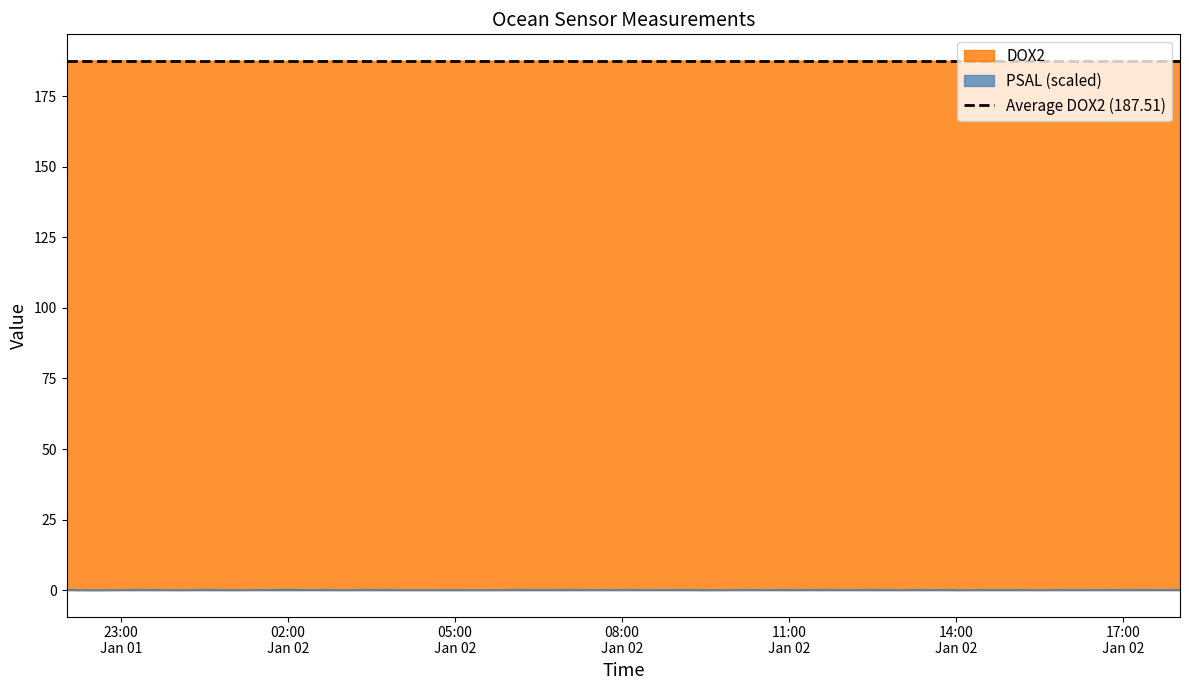

What is the average value of the PSAL series?

0.1